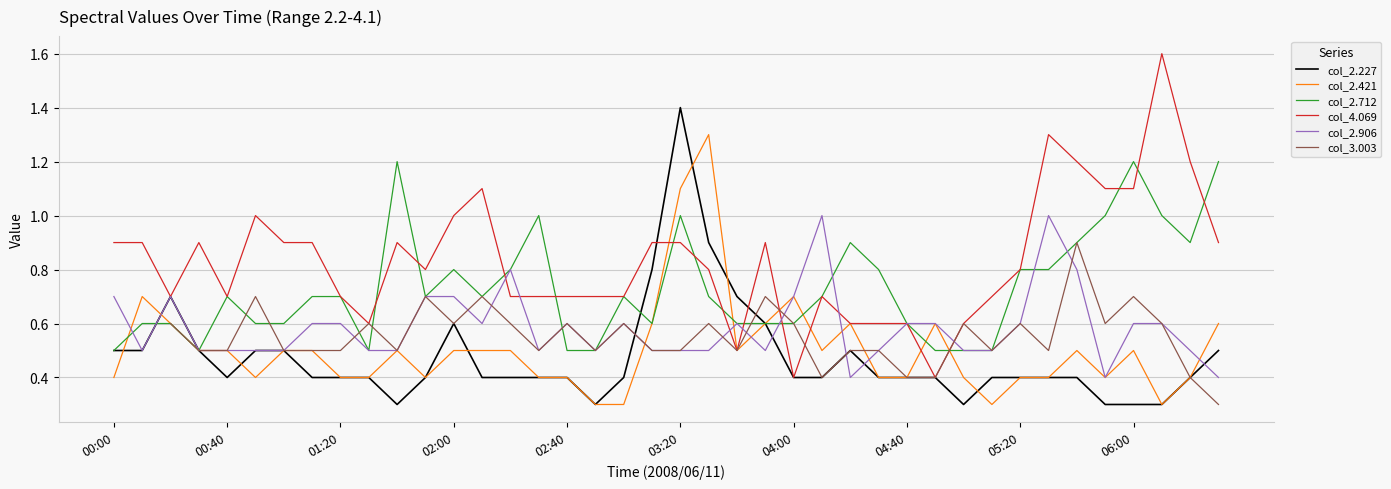

What position from the left is 14?

15